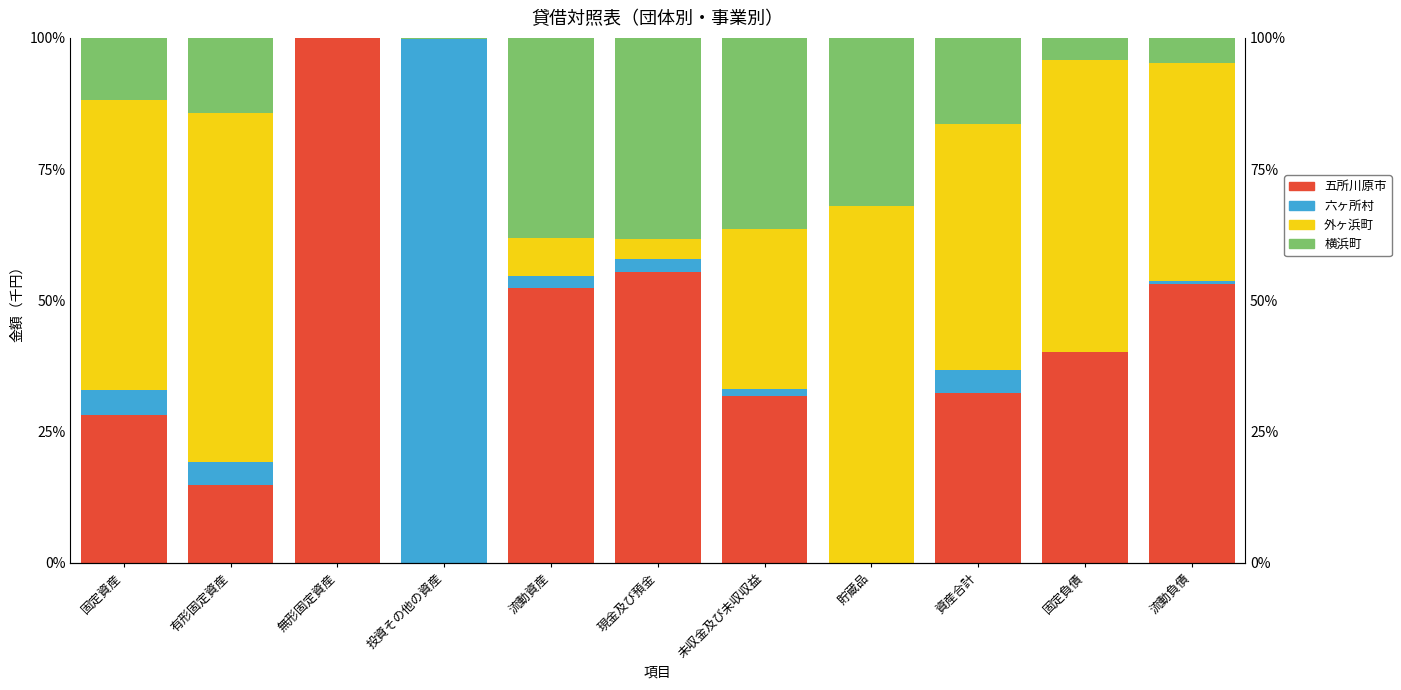

What are all the series names shown in the legend?

五所川原市, 六ヶ所村, 外ヶ浜町, 横浜町